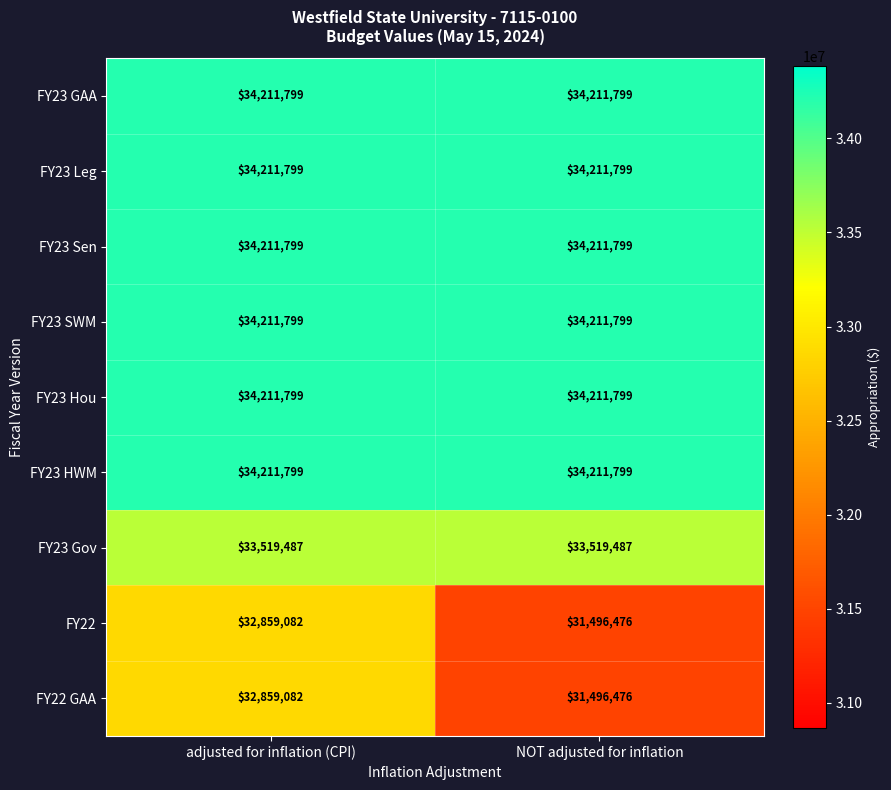

Reading left to right, transcribe all the data shown in this chart.

FY23 GAA: 34211799	34211799
FY23 Leg: 34211799	34211799
FY23 Sen: 34211799	34211799
FY23 SWM: 34211799	34211799
FY23 Hou: 34211799	34211799
FY23 HWM: 34211799	34211799
FY23 Gov: 33519487	33519487
FY22: 32859082	31496476
FY22 GAA: 32859082	31496476